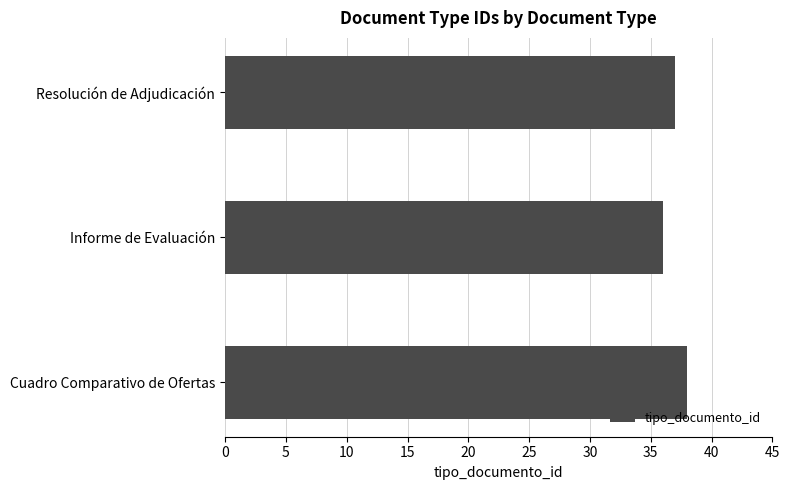

True or false: the data shows 37 at Resolución de Adjudicación.

True